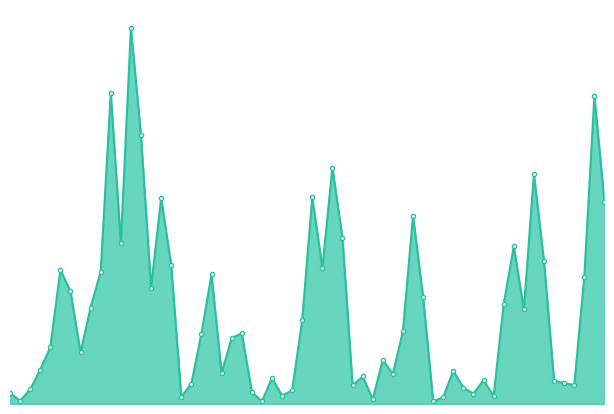

What is the label of the 4th point from the right?

2023 1ste aanpassing - goedgekeurd